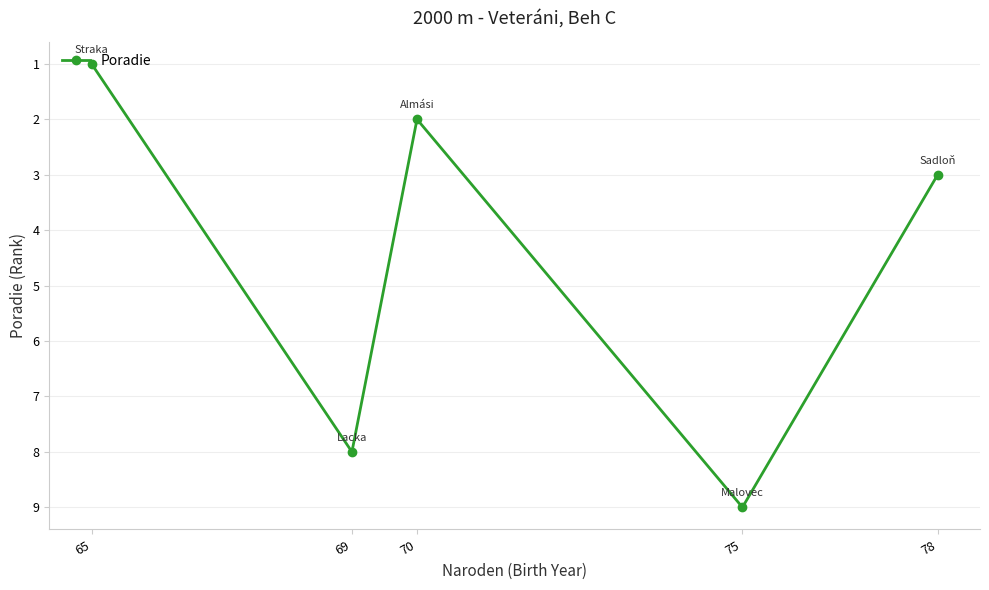

List the labels in order of value, smallest first.

65, 70, 78, 69, 75